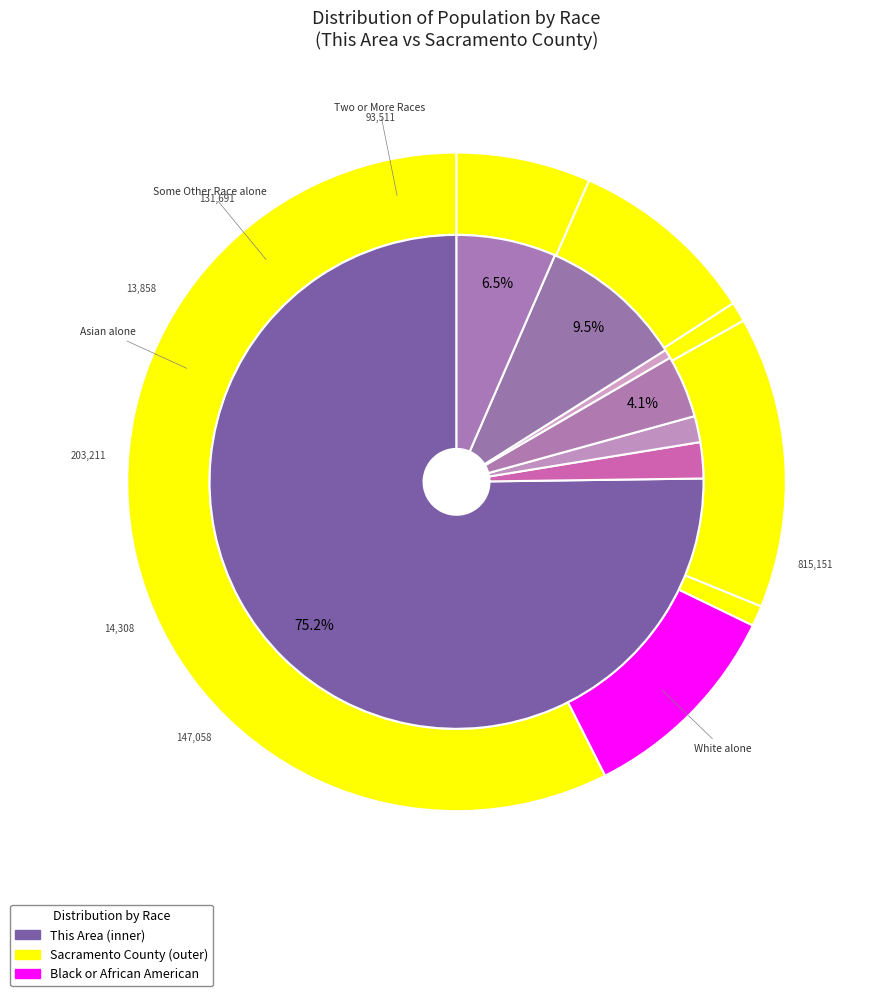

What portion of the pie excludes American Indian and Alaska Native?

98.3%